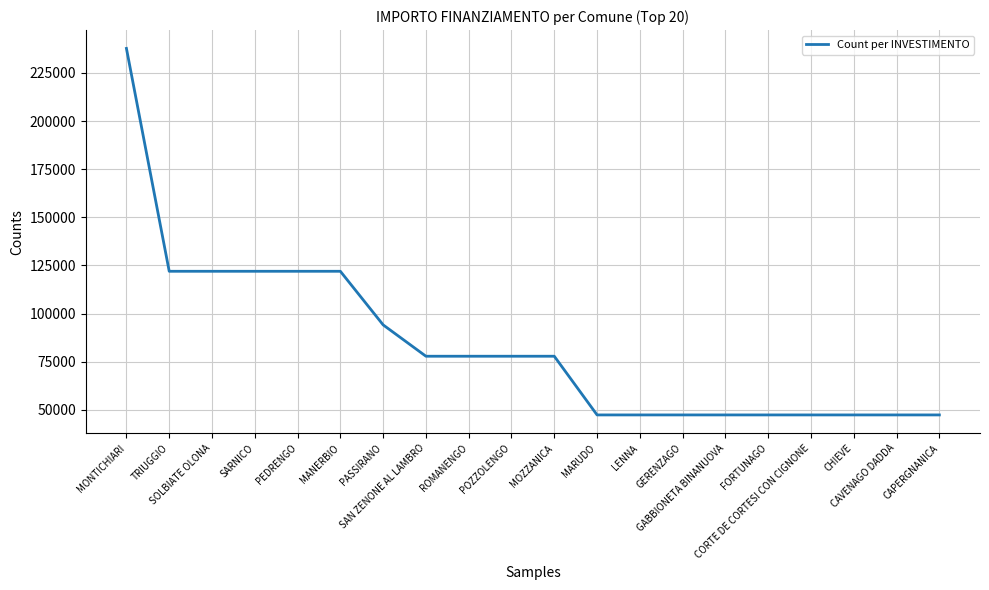

What is the difference between the maximum and minimum values?

190254